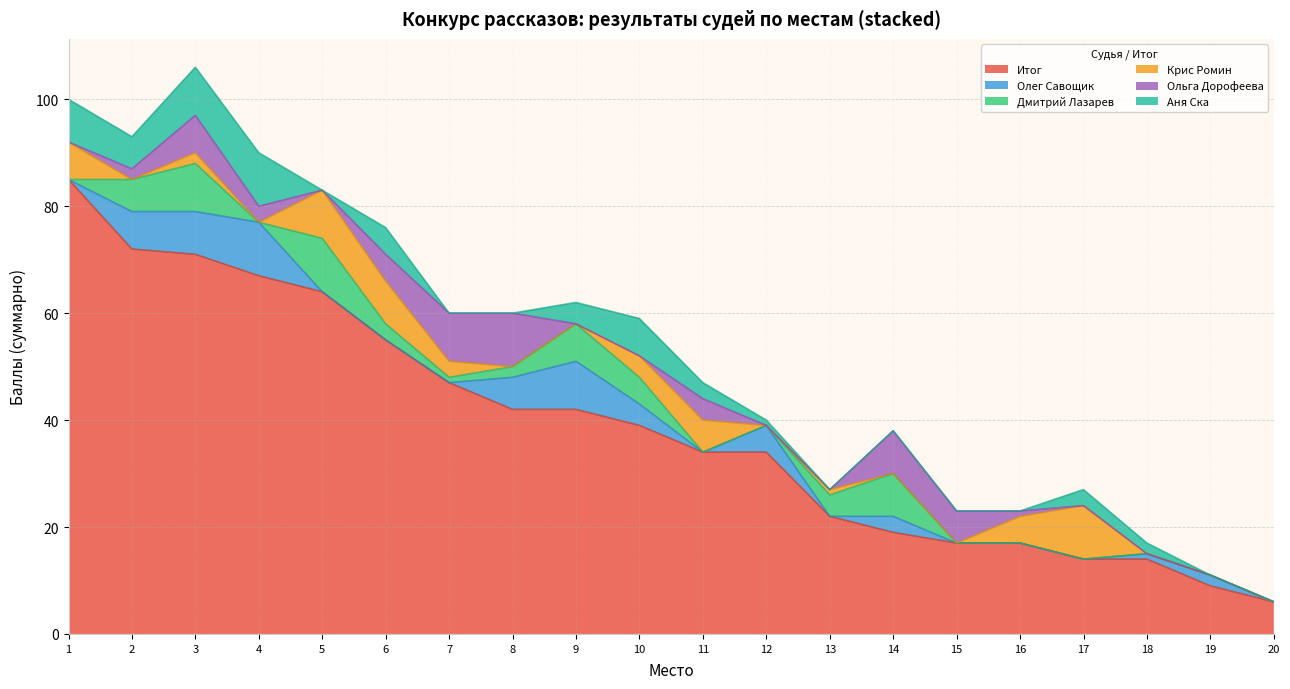

Which series has the largest total across all categories?

Итог